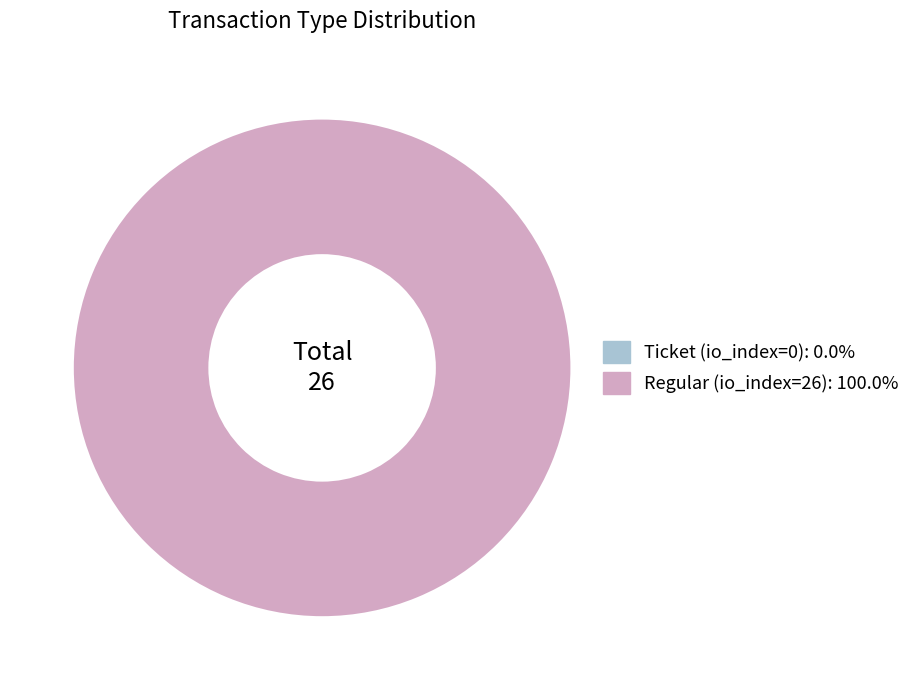

Is it true that Ticket (io_index=0) is 0% of the pie?

True